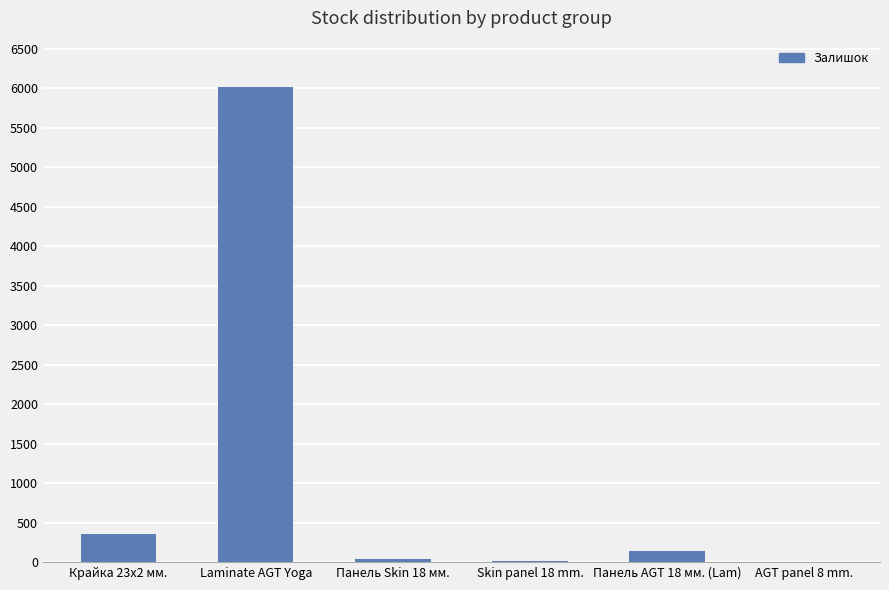

What is the sum of all values?

6565